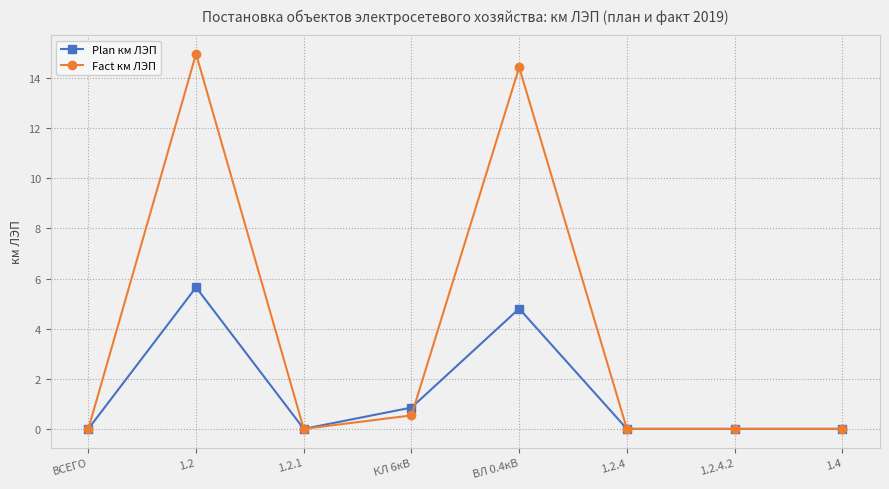

List the series in order of their overall mean, highest first.

Fact км ЛЭП, Plan км ЛЭП